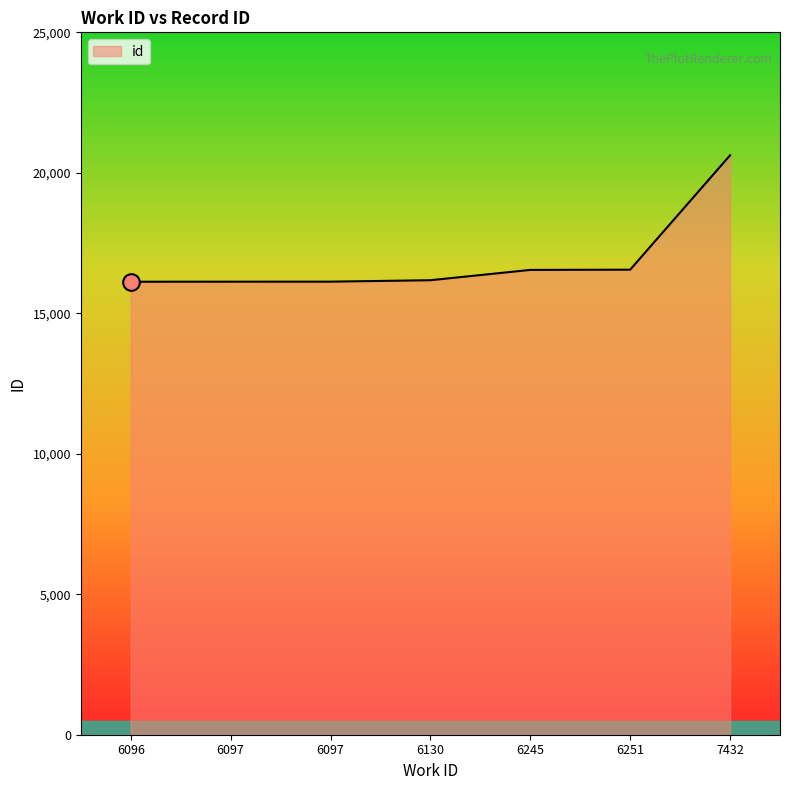

Is this an area chart (filled region under the line)?

Yes